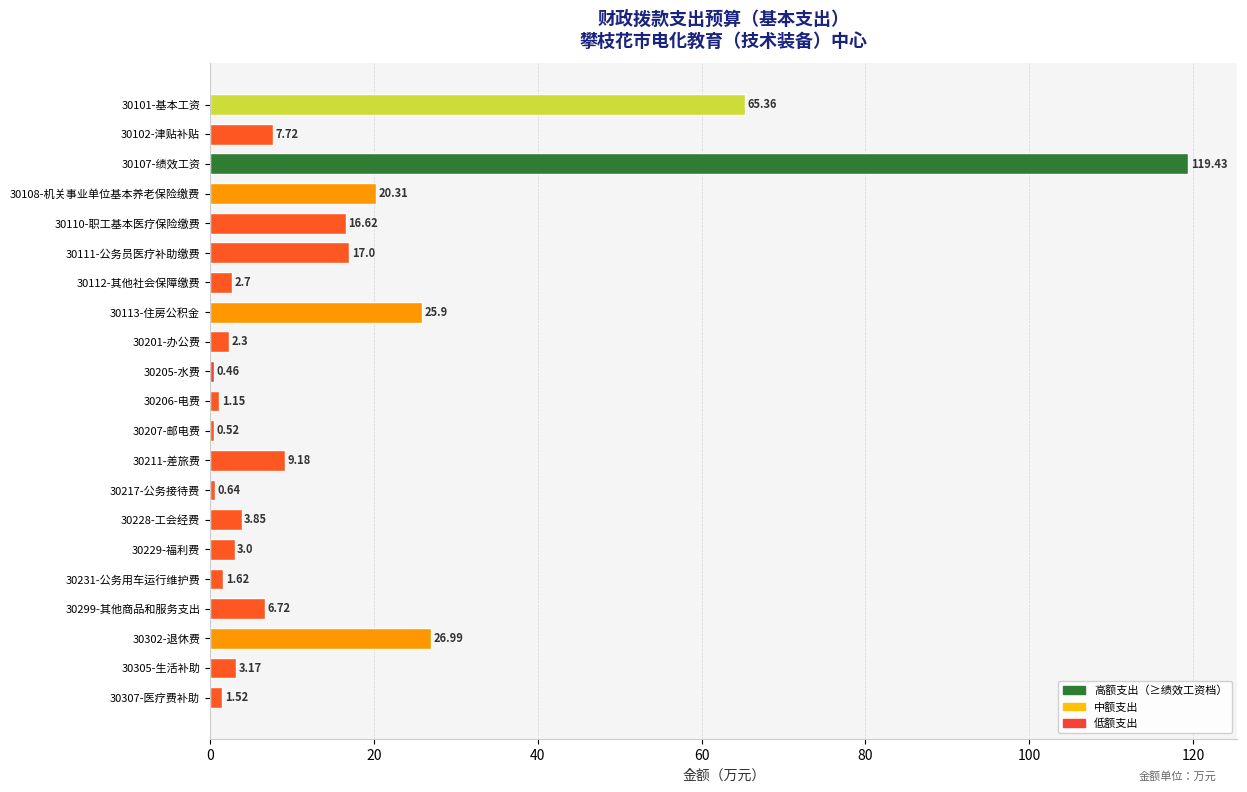

Which has a higher value, 30307-医疗费补助 or 30111-公务员医疗补助缴费?

30111-公务员医疗补助缴费